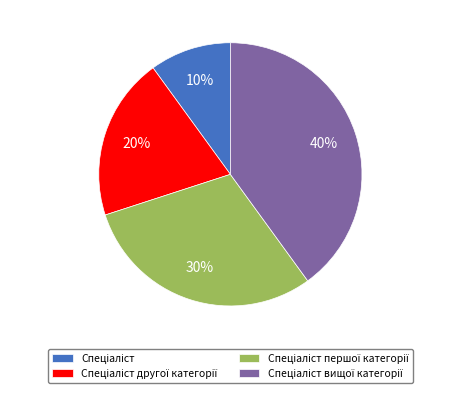

Is there any slice that represents more than half of the pie?

No